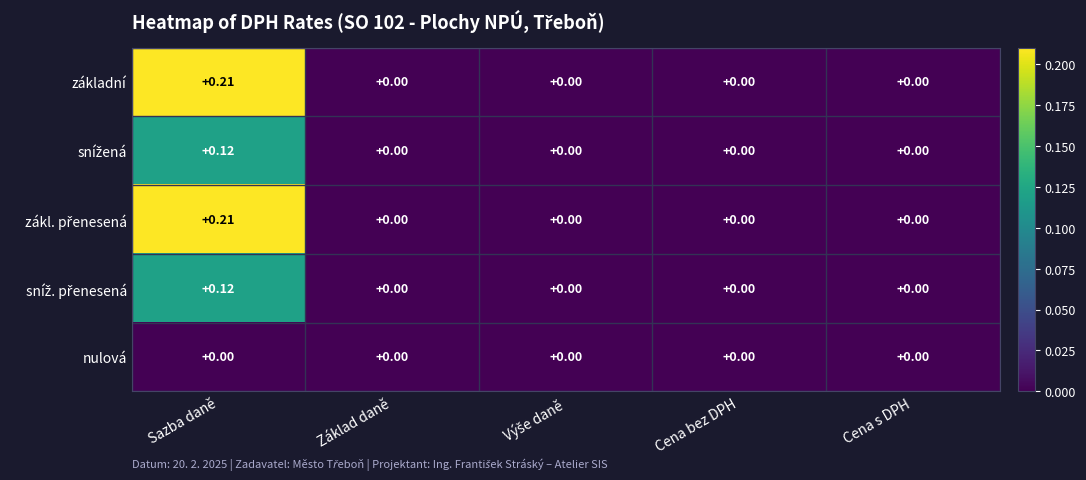

At which category is the sum across all series the highest?

Sazba daně